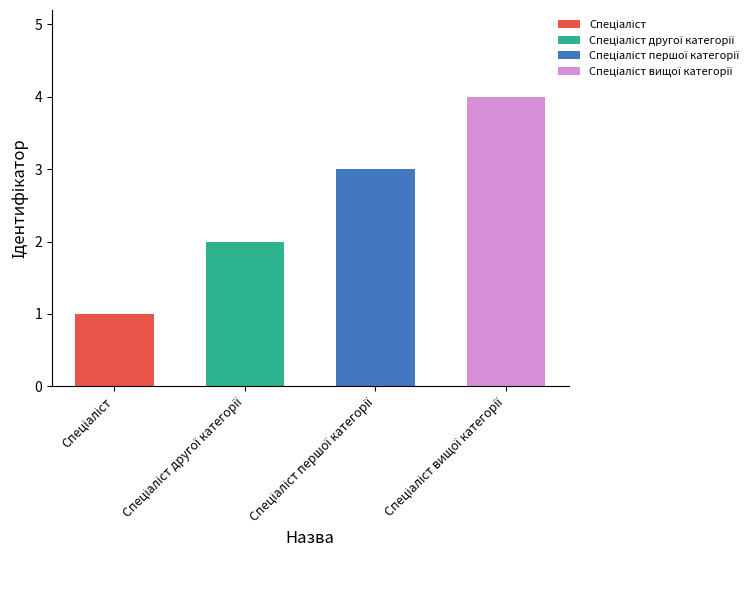

What is the difference between the maximum and minimum values?

3